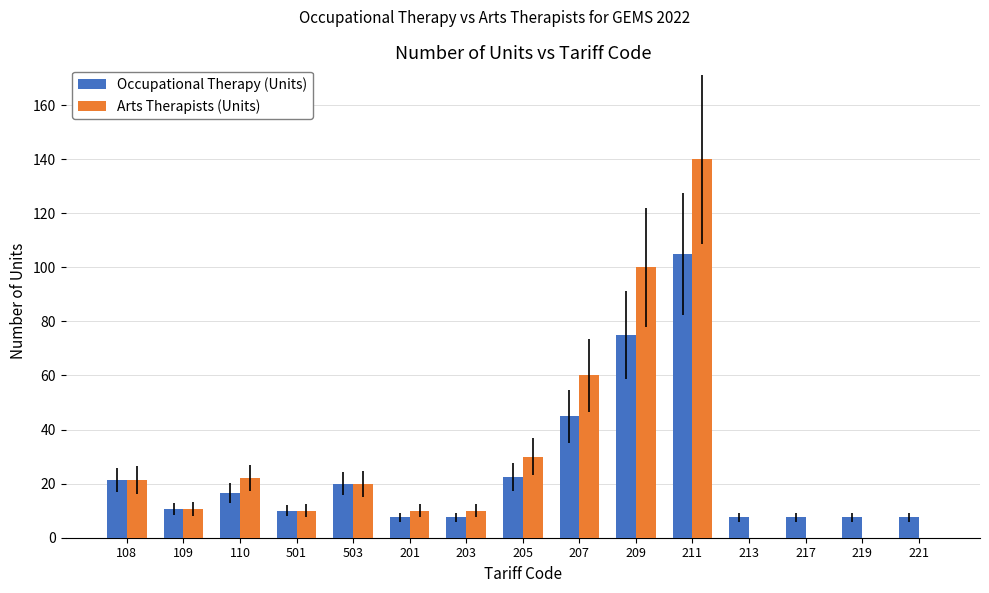

Which category has the highest value across all series?

211